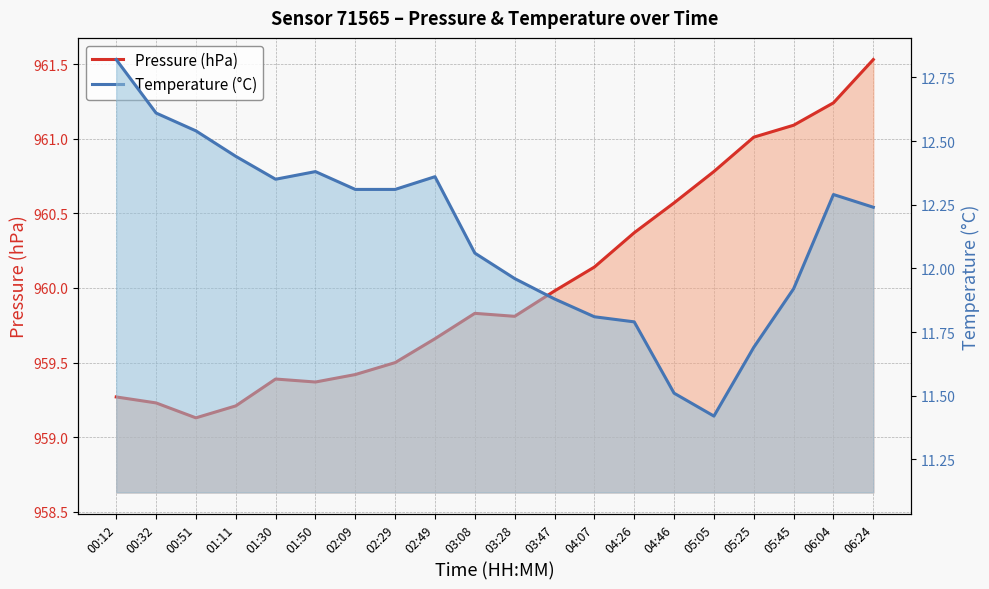

Reading left to right, extract all data points from this chart.

Pressure (hPa): 959.3	959.2	959.1	959.2	959.4	959.4	959.4	959.5	959.7	959.8	959.8	960.0	960.1	960.4	960.6	960.8	961.0	961.1	961.2	961.5
Temperature (°C): 12.8	12.6	12.5	12.4	12.3	12.4	12.3	12.3	12.4	12.1	12.0	11.9	11.8	11.8	11.5	11.4	11.7	11.9	12.3	12.2